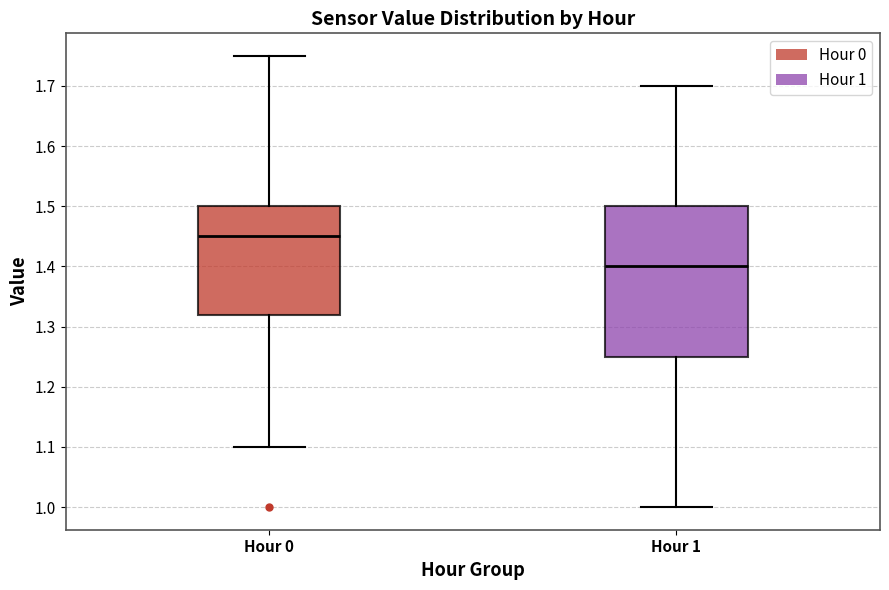

Comparing the boxes themselves (not the whiskers), which one is the tallest?

Hour 1